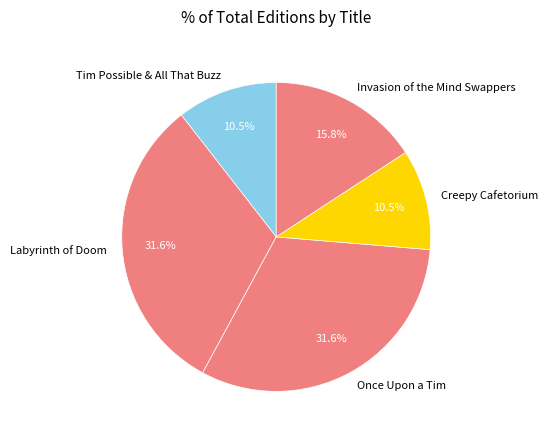

To the nearest percent, what is the difference between the Labyrinth of Doom and Tim Possible & All That Buzz slice percentages?

21%